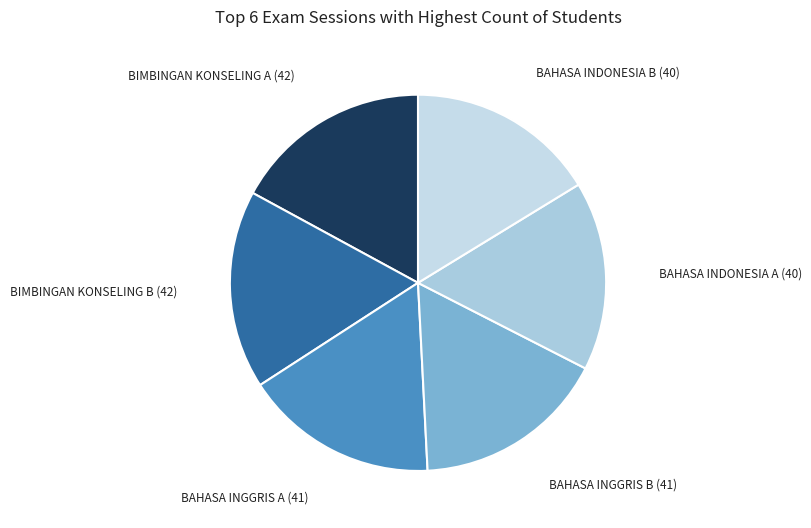

Does BAHASA INDONESIA A (40) represent more than half of the total?

No